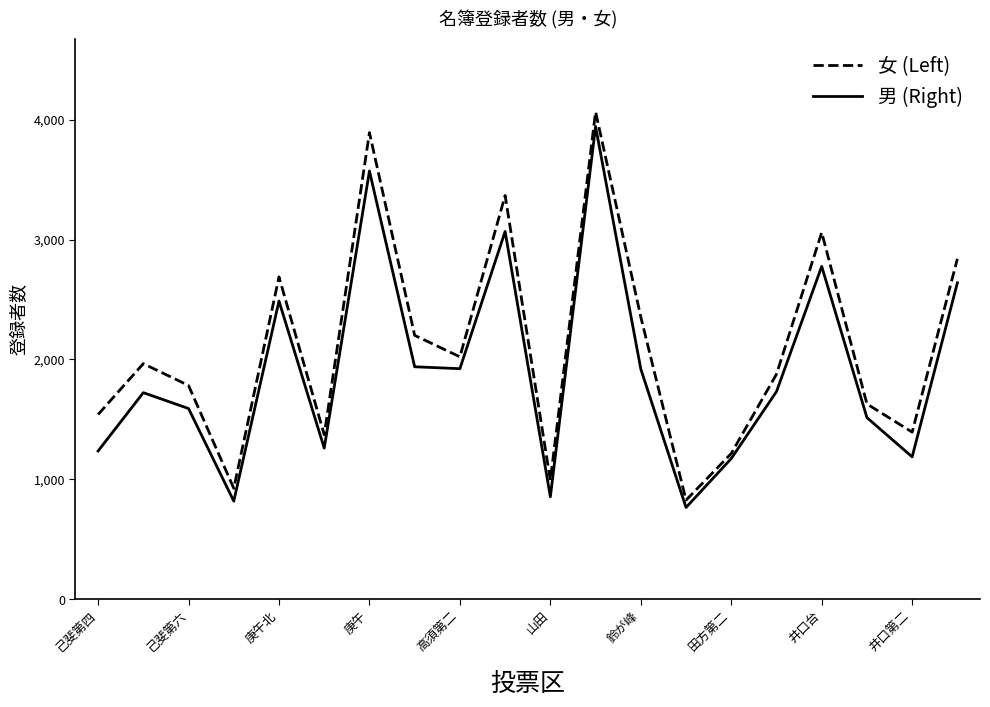

What are all the series names shown in the legend?

女 (Left), 男 (Right)